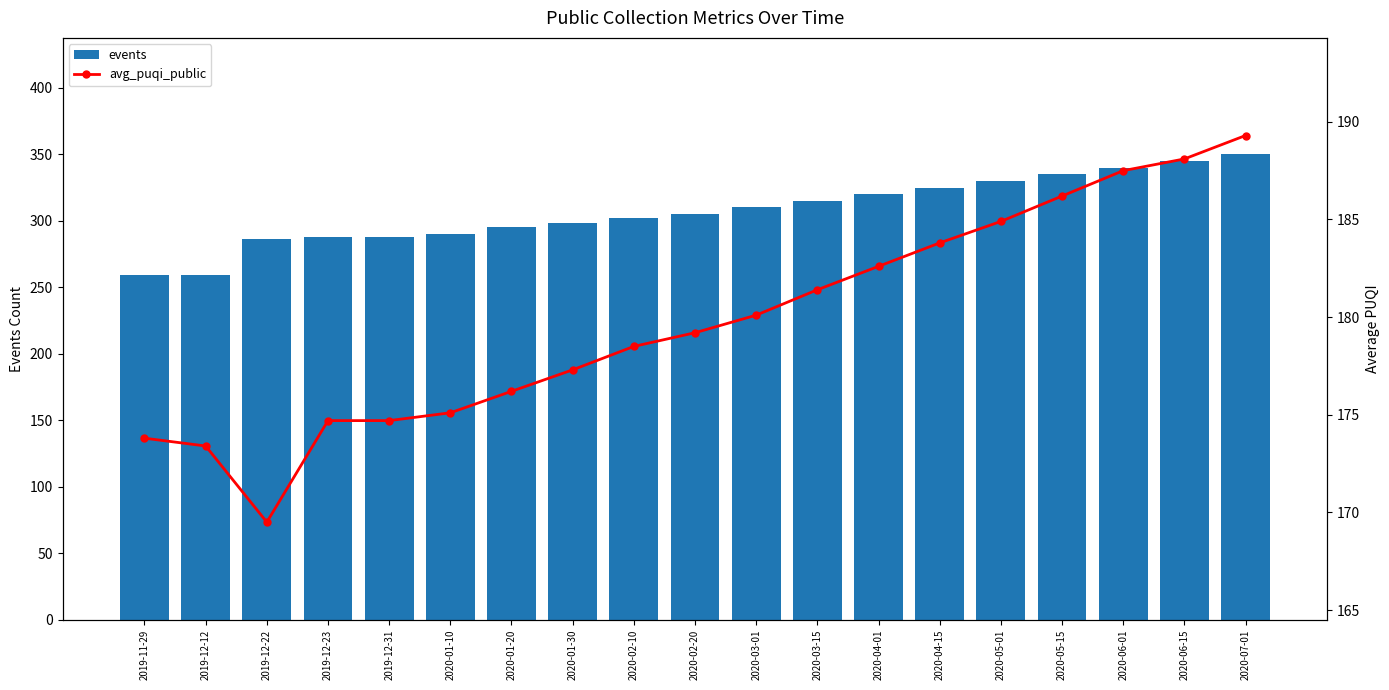

Where does the events series first go above 305?

2020-03-01